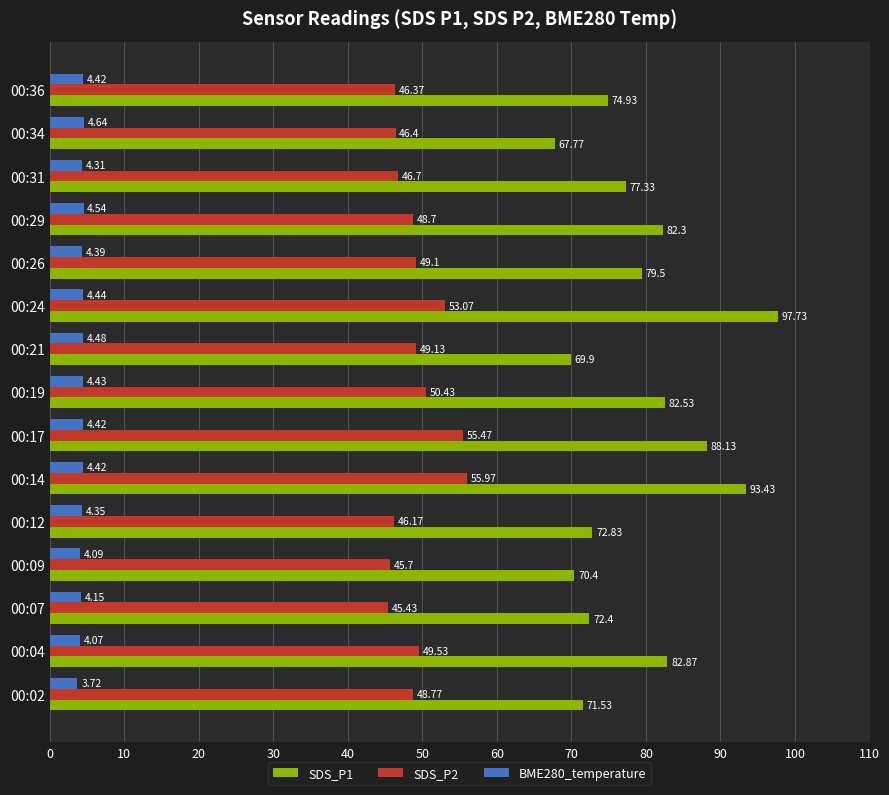

What is the difference between the maximum and second lowest values in the SDS_P1 series?

27.8